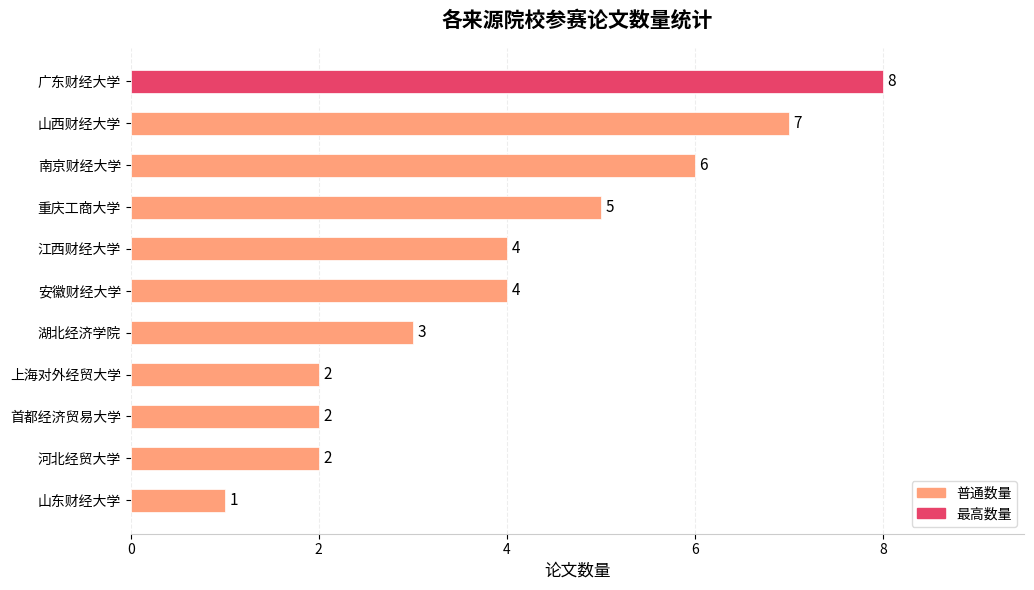

What is the difference between the maximum and minimum values?

7